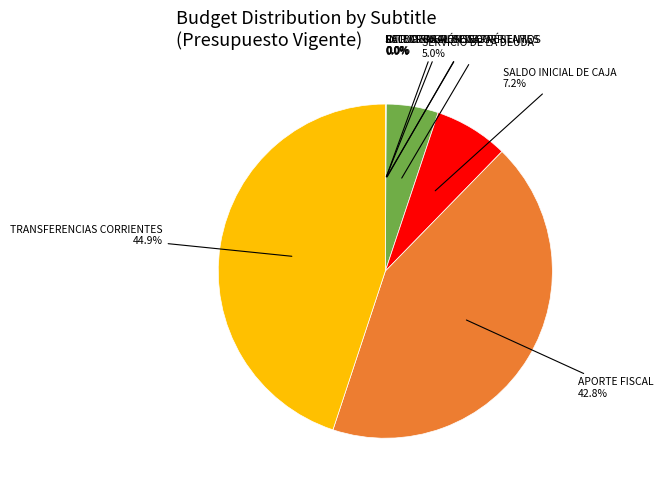

Is there a majority slice in this chart?

No